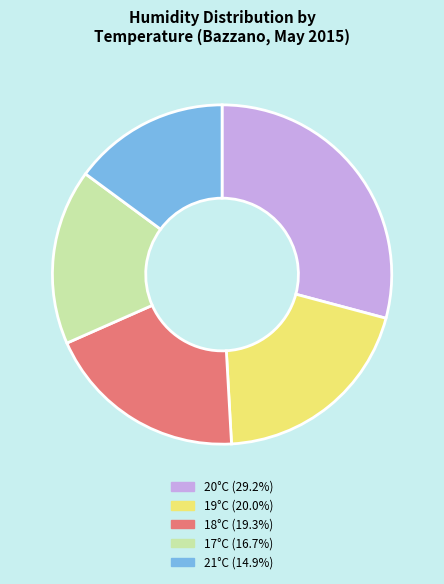

Is there a majority slice in this chart?

No